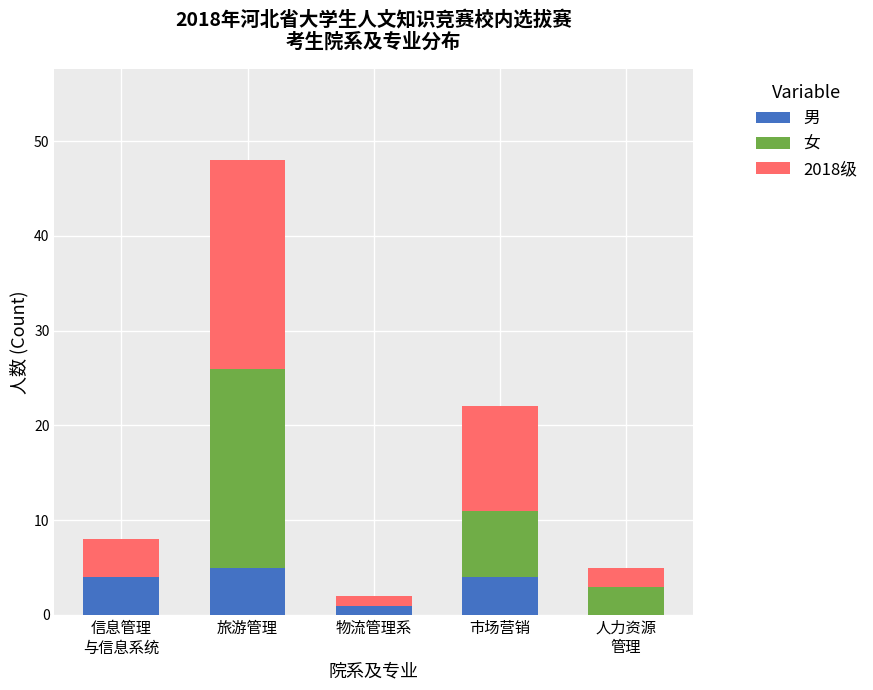

What is the approximate value of 男 at 旅游管理?

5